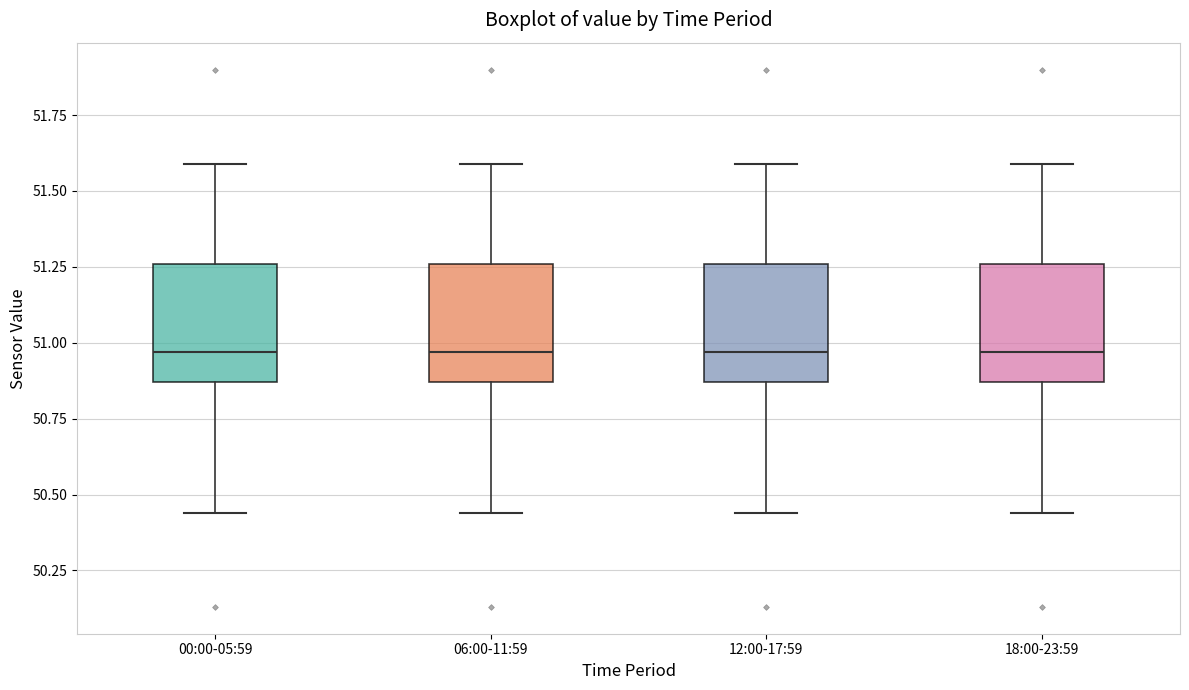

Where does the upper whisker of the box for 06:00-11:59 end on the y-axis? The values are not printed on the chart, so give them approximately, as read against the axis.

51.60